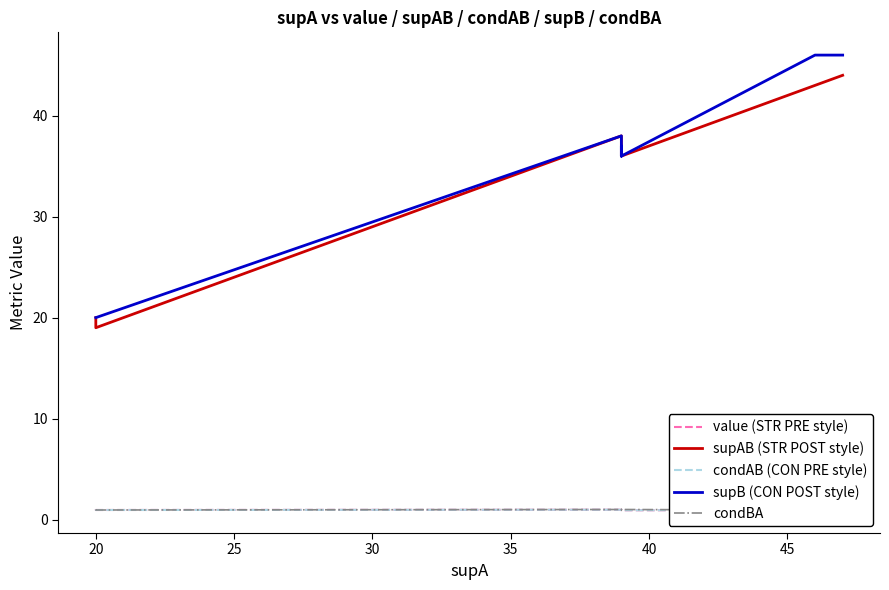

True or false: supB (CON POST style) and value (STR PRE style) intersect in this chart.

False